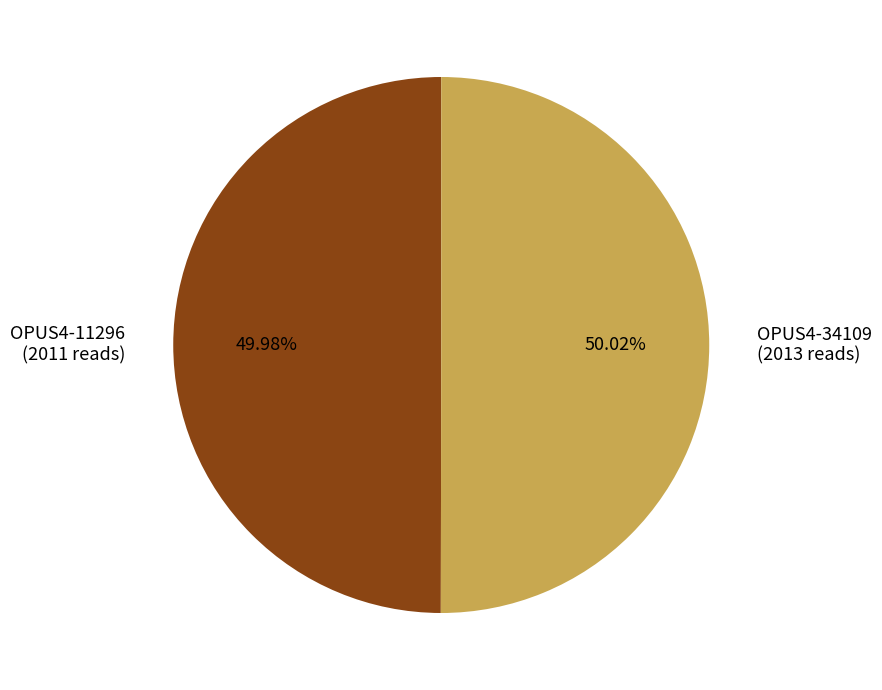

Does any single category account for the majority?

Yes